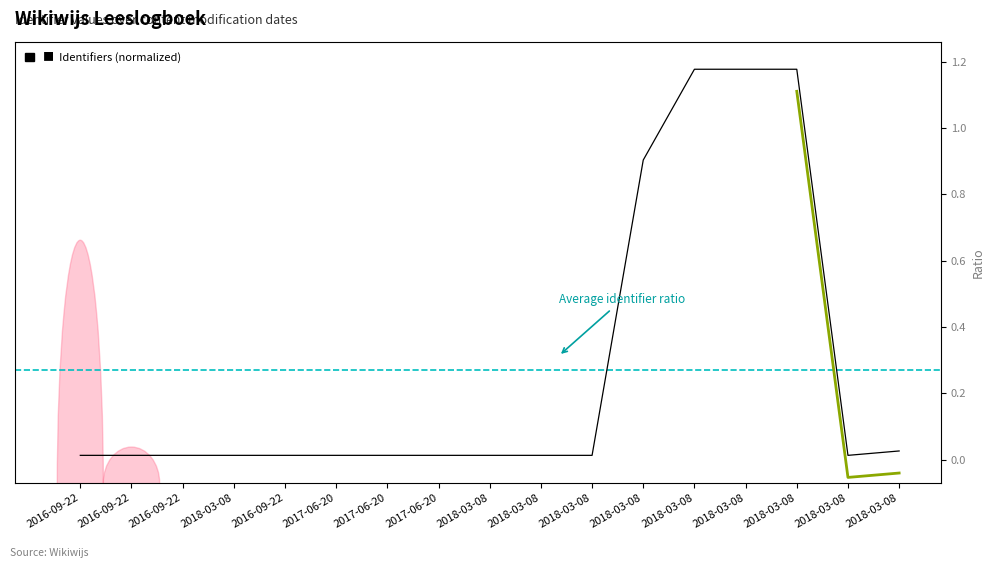

Is it true that the value at 2018-03-08 is 1.8?

False